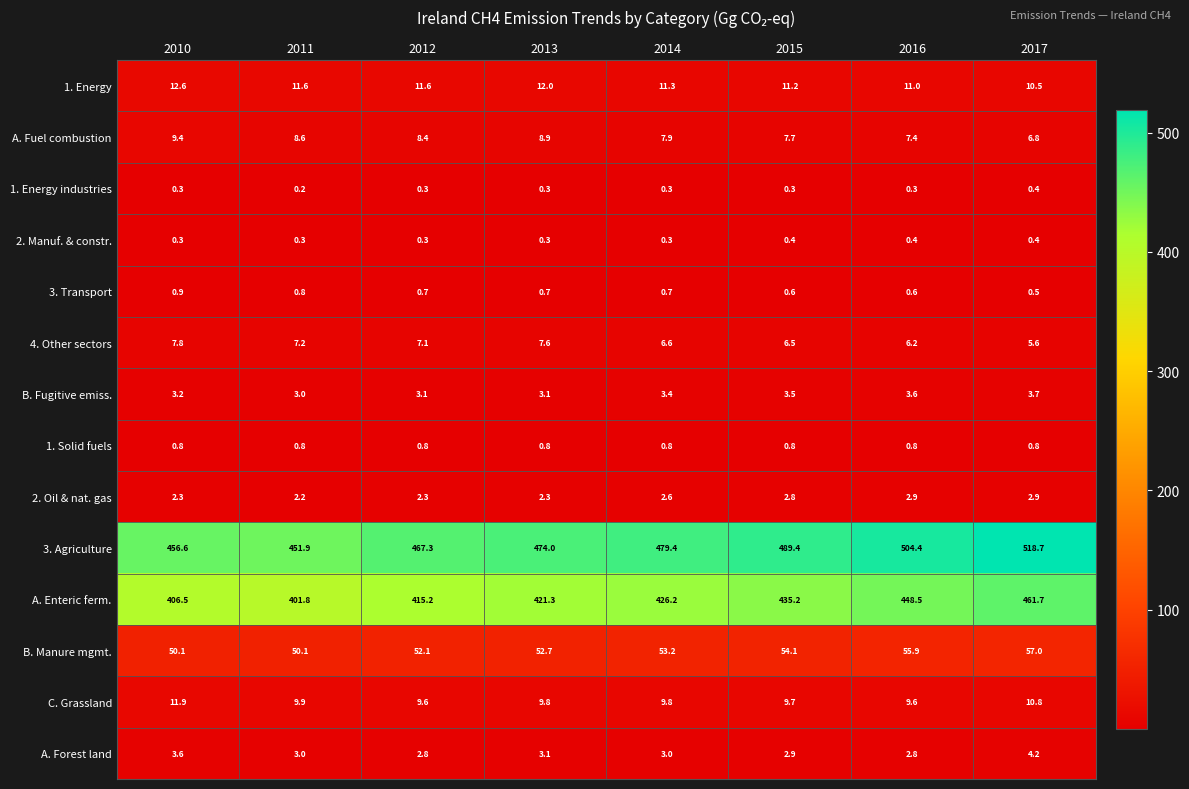

True or false: A. Fuel combustion has a value of 5.3 at 2015.

False